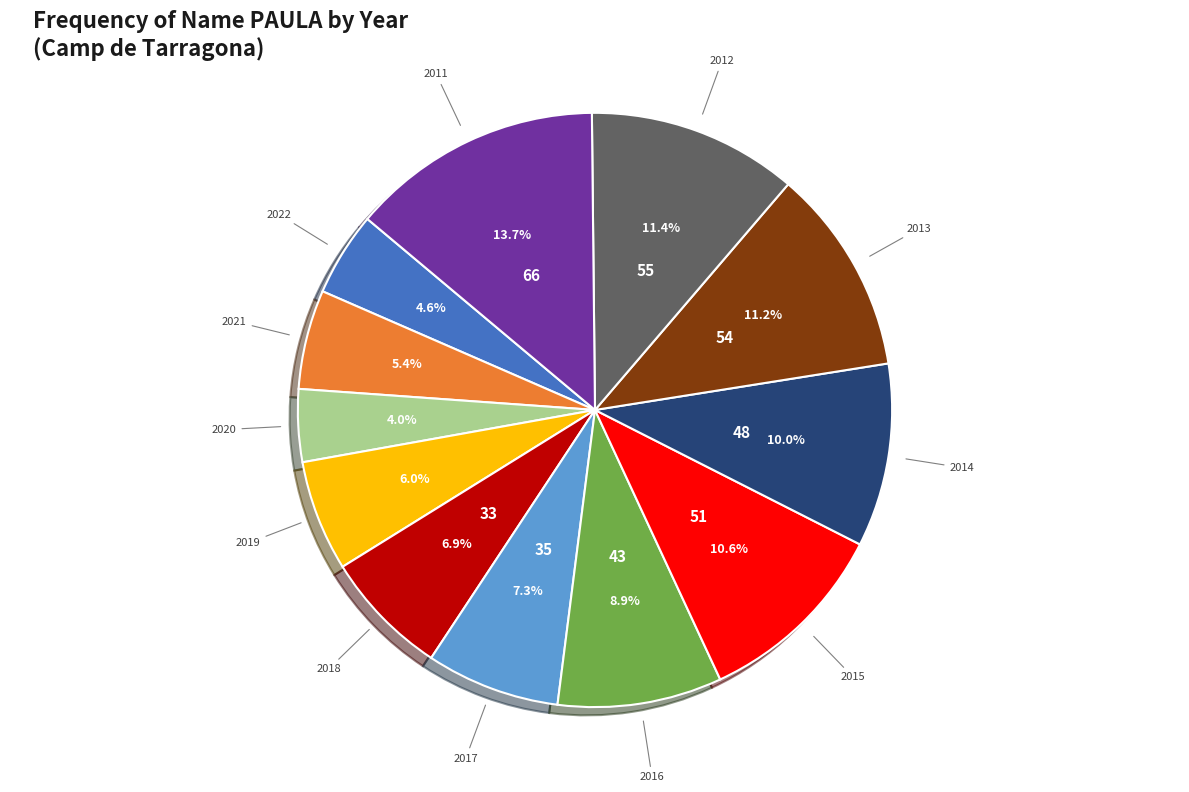

To the nearest percent, what portion does 2011 represent?

14%